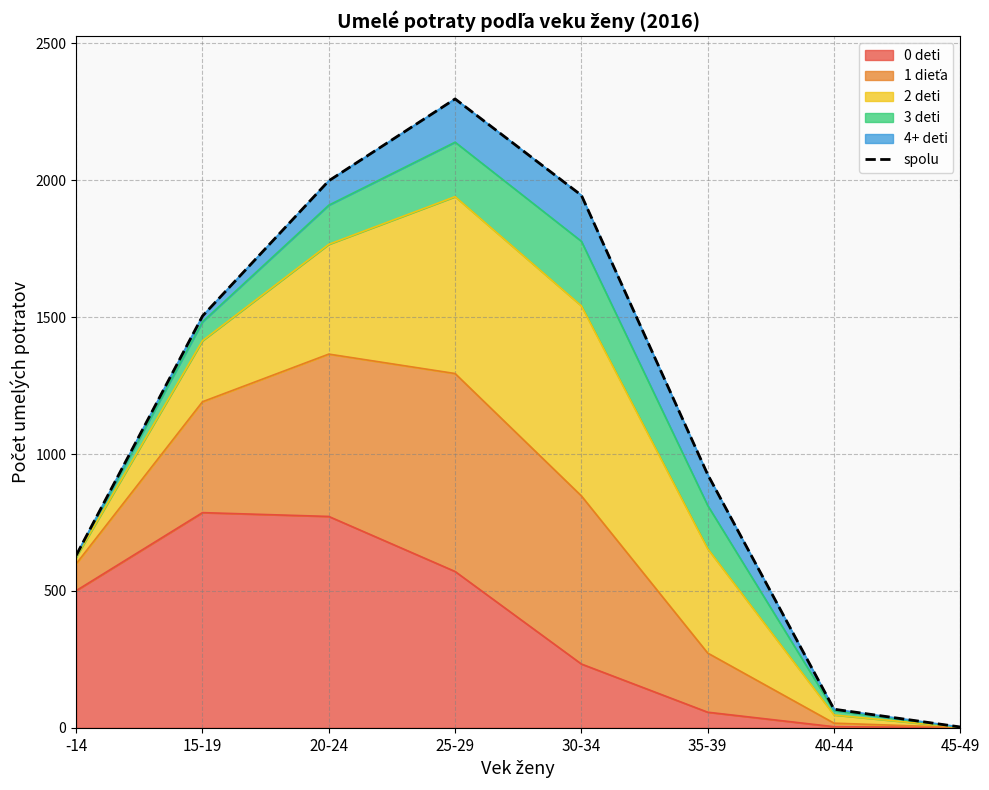

Reading left to right, list all the values displayed in this chart.

-14=630	15-19=1504	20-24=1998	25-29=2297	30-34=1945	35-39=925	40-44=68	45-49=3